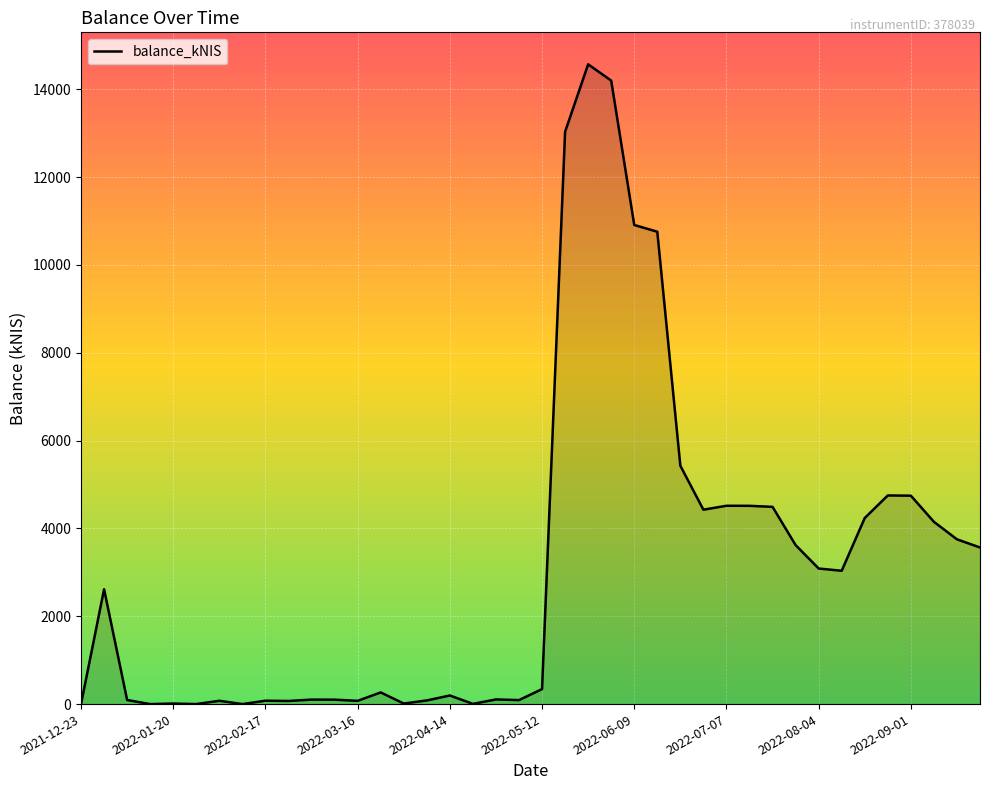

What is the greatest value displayed?

14569.5